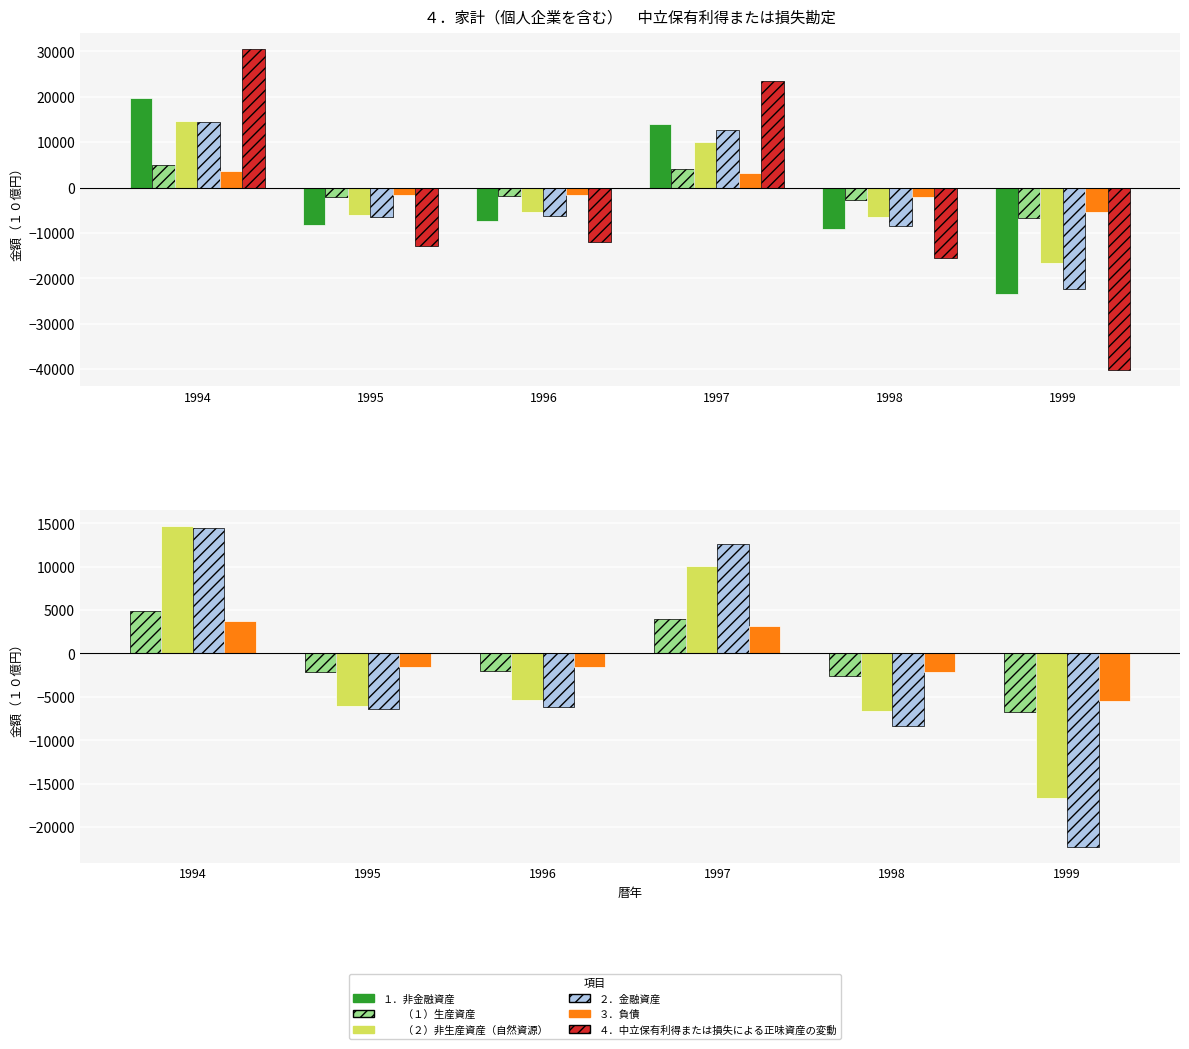

How many positive values does the ３．負債 series have?

2